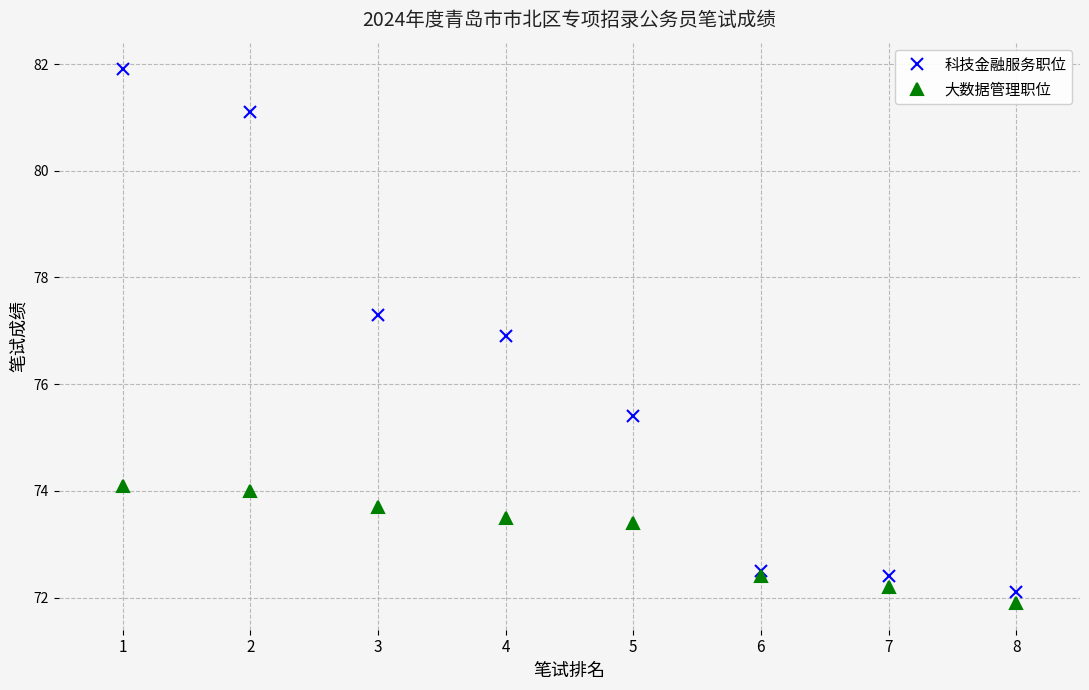

What is the average value of the 科技金融服务职位 series?

76.2